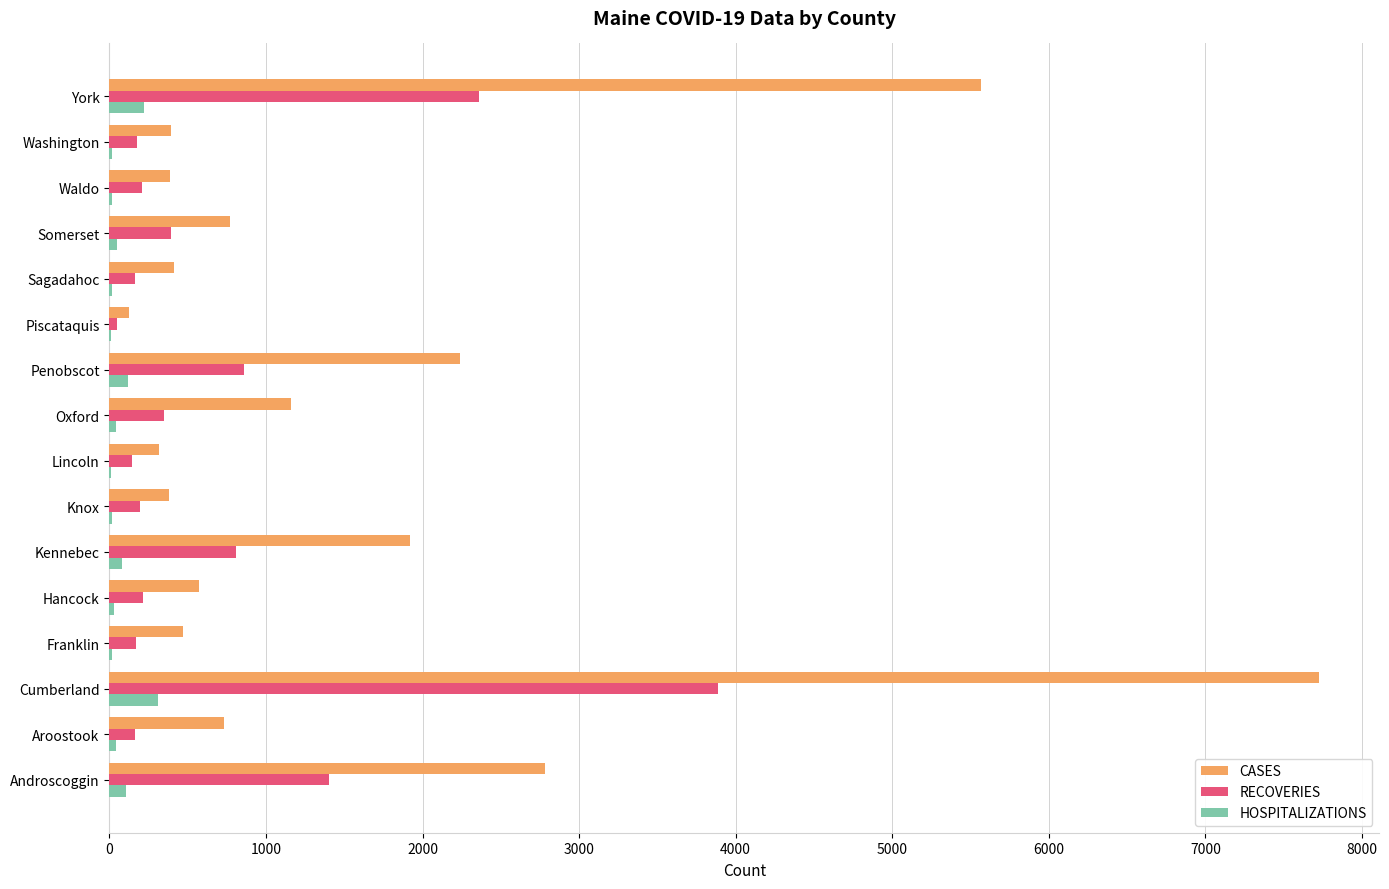

What is the sum of all HOSPITALIZATIONS values?

1106